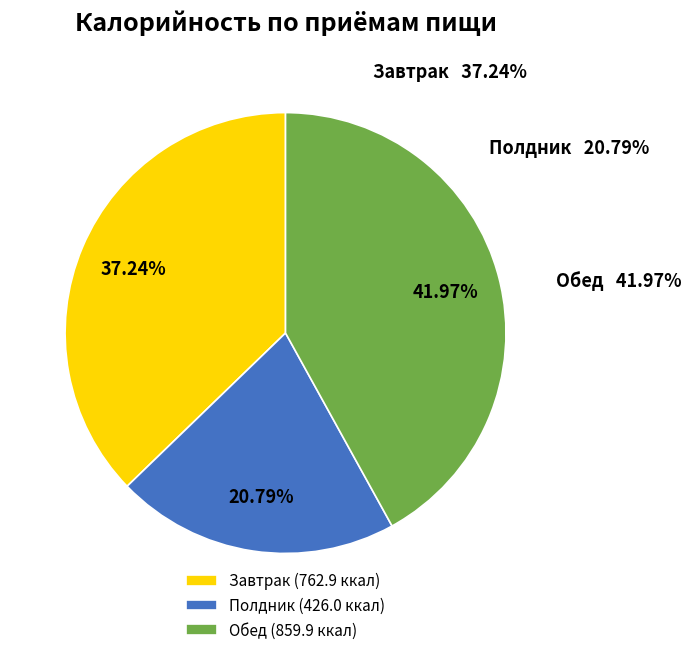

Combined, do Завтрак and Полдник account for over 50%?

Yes